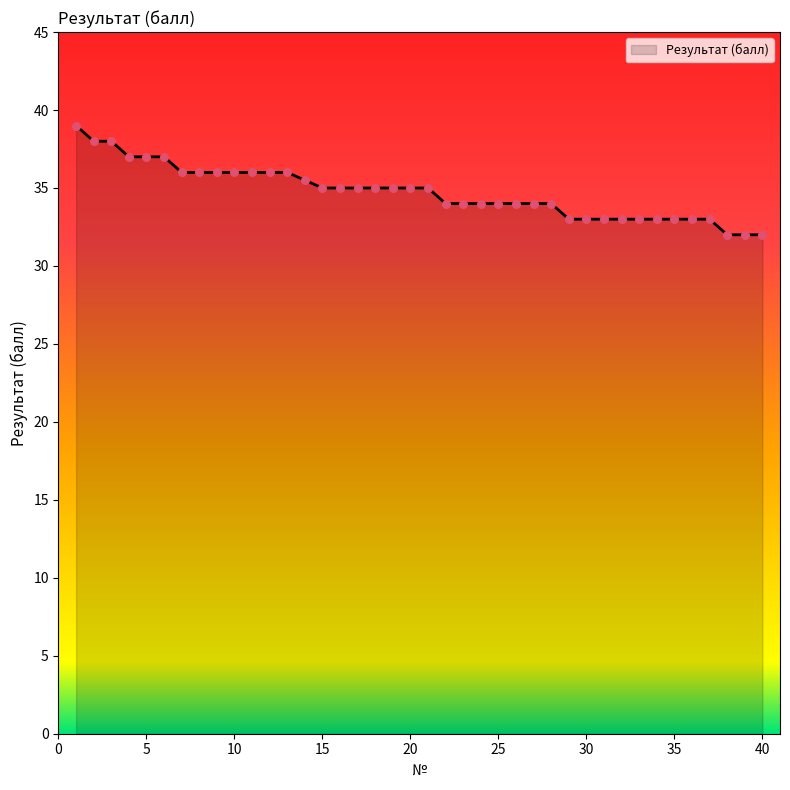

What is the difference between the maximum and minimum values?

7.0